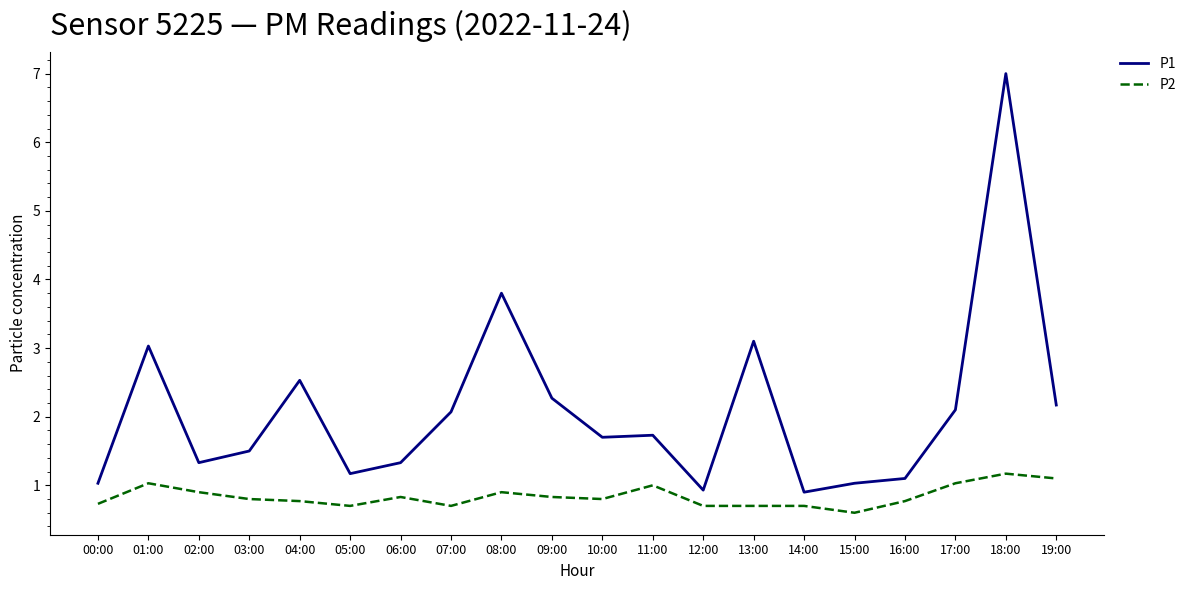

What is the spread (max minus min) of values at 15:00?

0.4